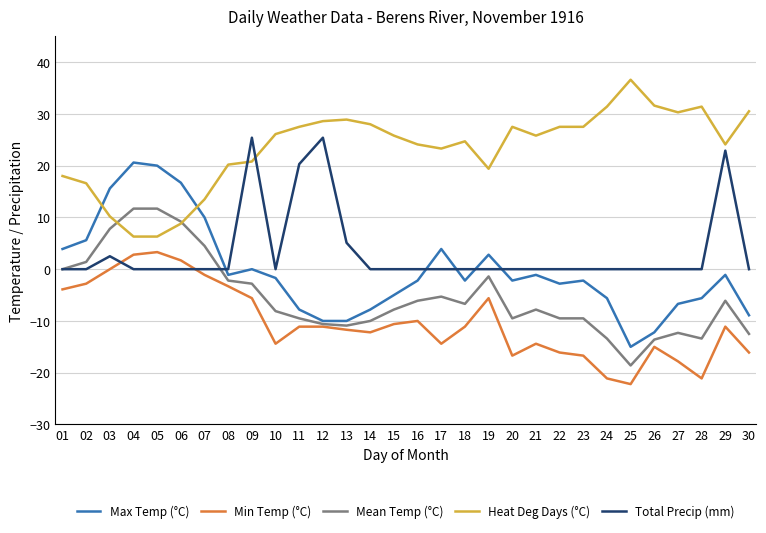

List the series in order of their peak value, lowest first.

Min Temp (°C), Mean Temp (°C), Max Temp (°C), Total Precip (mm), Heat Deg Days (°C)